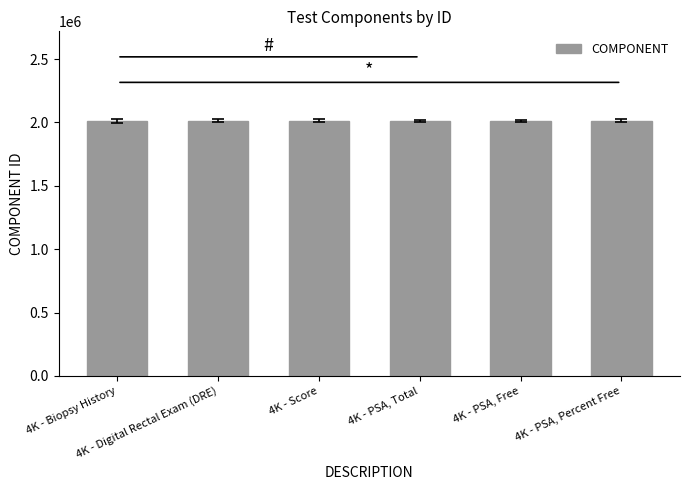

How many series are shown in this chart?

1